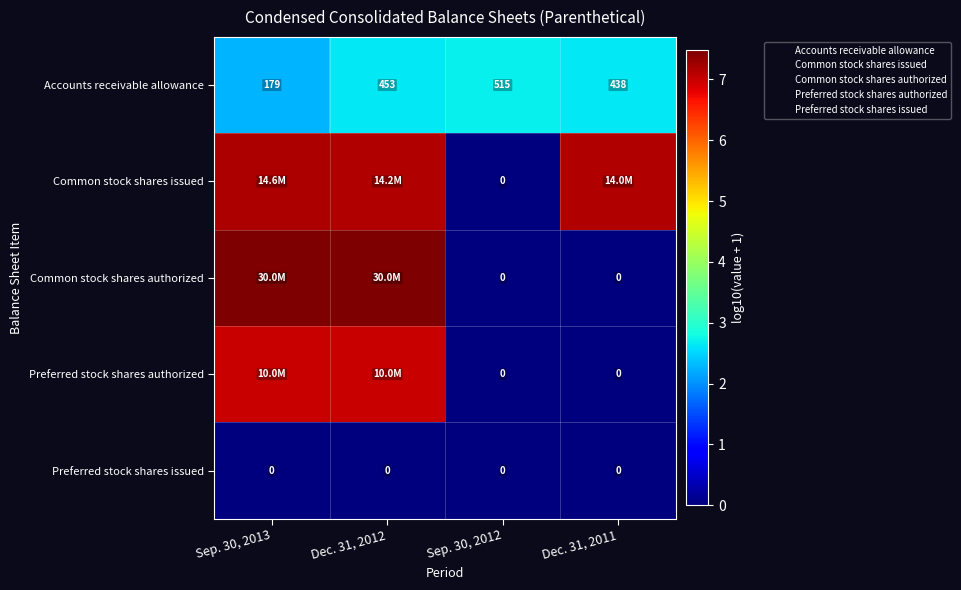

At how many categories does at least one series exceed 5?

3